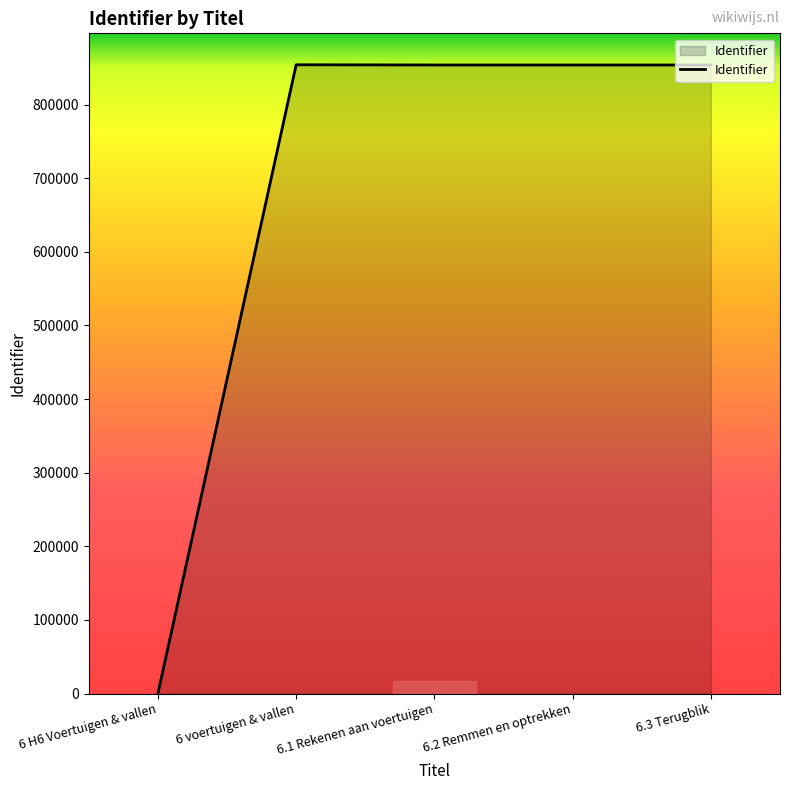

What is the maximum value shown in the chart?

854145